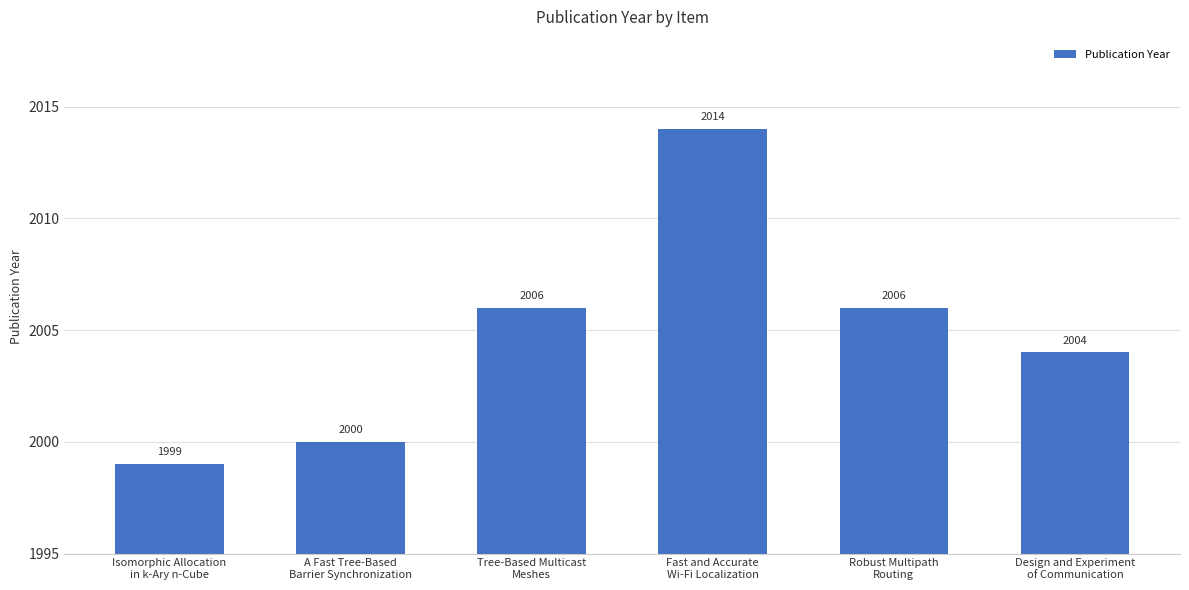

What is the average value?

2005